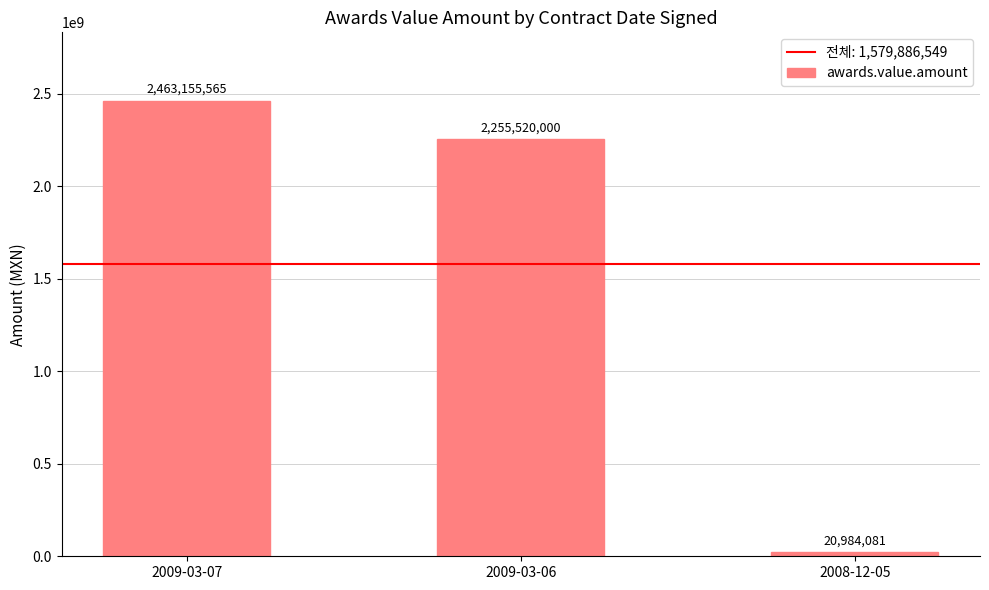

At which label is the value closest to 1242069823?

2009-03-06